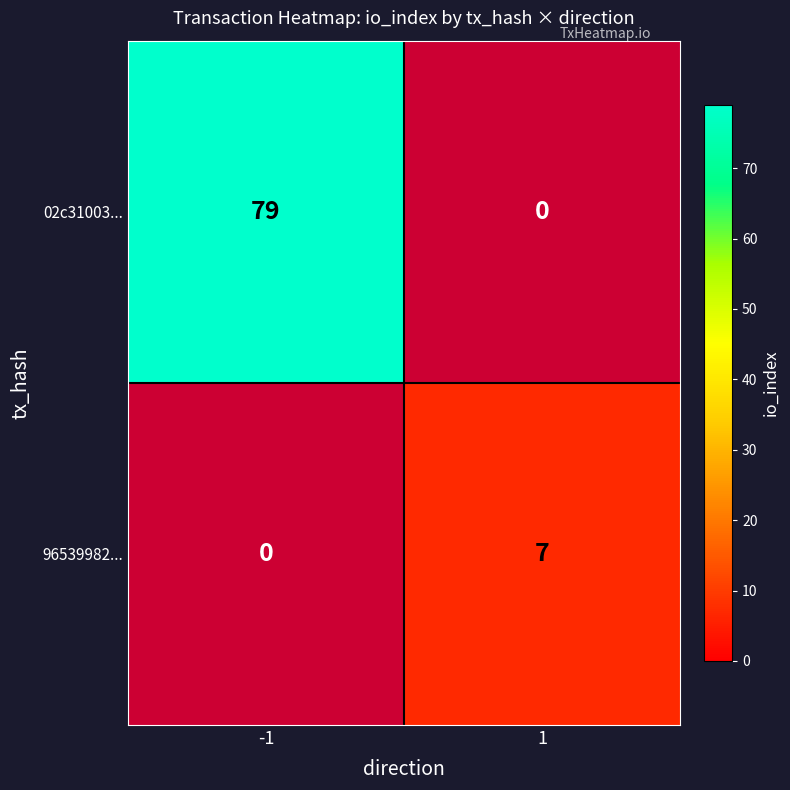

The value of 02c31003... at -1 is 141. True or false?

False